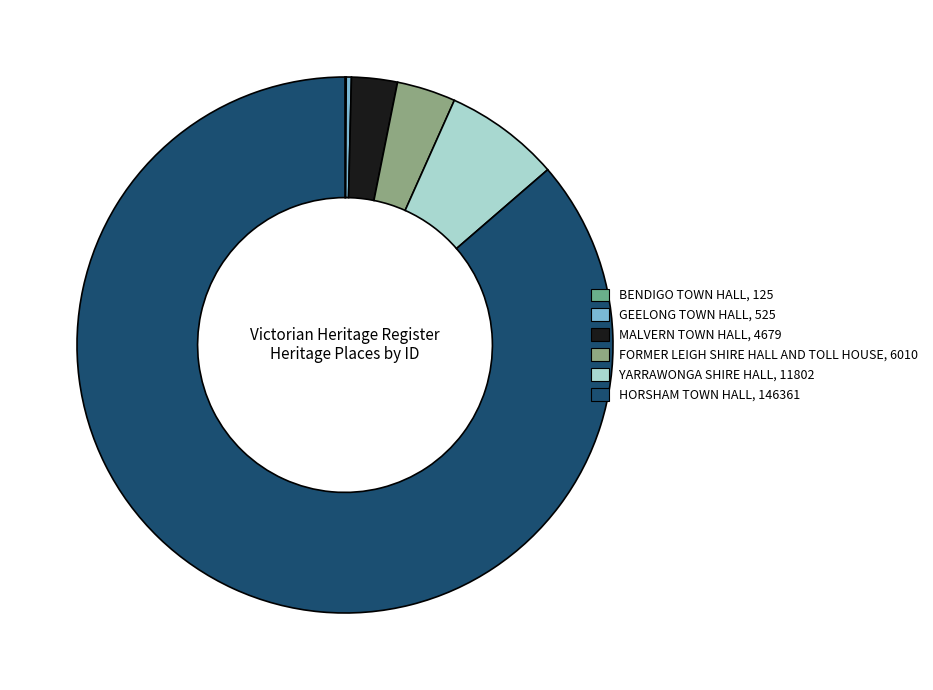

What percentage do GEELONG TOWN HALL and YARRAWONGA SHIRE HALL together represent?

7.3%